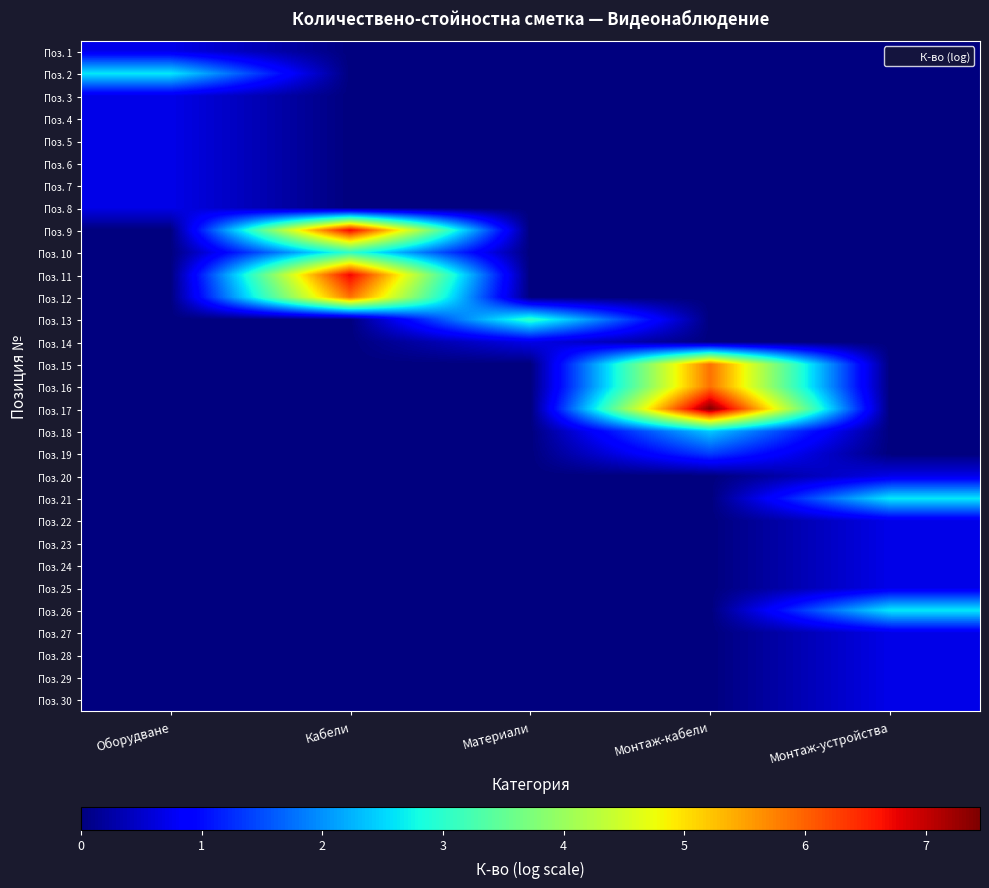

Reading right to left, extract all data points from this chart.

Поз. 1: Монтаж-устройства=0.0	Монтаж-кабели=0.0	Материали=0.0	Кабели=0.0	Оборудване=0.7
Поз. 2: Монтаж-устройства=0.0	Монтаж-кабели=0.0	Материали=0.0	Кабели=0.0	Оборудване=2.6
Поз. 3: Монтаж-устройства=0.0	Монтаж-кабели=0.0	Материали=0.0	Кабели=0.0	Оборудване=0.7
Поз. 4: Монтаж-устройства=0.0	Монтаж-кабели=0.0	Материали=0.0	Кабели=0.0	Оборудване=0.7
Поз. 5: Монтаж-устройства=0.0	Монтаж-кабели=0.0	Материали=0.0	Кабели=0.0	Оборудване=0.7
Поз. 6: Монтаж-устройства=0.0	Монтаж-кабели=0.0	Материали=0.0	Кабели=0.0	Оборудване=0.7
Поз. 7: Монтаж-устройства=0.0	Монтаж-кабели=0.0	Материали=0.0	Кабели=0.0	Оборудване=0.7
Поз. 8: Монтаж-устройства=0.0	Монтаж-кабели=0.0	Материали=0.0	Кабели=0.0	Оборудване=0.7
Поз. 9: Монтаж-устройства=0.0	Монтаж-кабели=0.0	Материали=0.0	Кабели=6.7	Оборудване=0.0
Поз. 10: Монтаж-устройства=0.0	Монтаж-кабели=0.0	Материали=0.0	Кабели=3.0	Оборудване=0.0
Поз. 11: Монтаж-устройства=0.0	Монтаж-кабели=0.0	Материали=0.0	Кабели=6.7	Оборудване=0.0
Поз. 12: Монтаж-устройства=0.0	Монтаж-кабели=0.0	Материали=0.0	Кабели=5.9	Оборудване=0.0
Поз. 13: Монтаж-устройства=0.0	Монтаж-кабели=0.0	Материали=3.0	Кабели=0.0	Оборудване=0.0
Поз. 14: Монтаж-устройства=0.0	Монтаж-кабели=0.0	Материали=0.7	Кабели=0.0	Оборудване=0.0
Поз. 15: Монтаж-устройства=0.0	Монтаж-кабели=5.9	Материали=0.0	Кабели=0.0	Оборудване=0.0
Поз. 16: Монтаж-устройства=0.0	Монтаж-кабели=5.9	Материали=0.0	Кабели=0.0	Оборудване=0.0
Поз. 17: Монтаж-устройства=0.0	Монтаж-кабели=7.5	Материали=0.0	Кабели=0.0	Оборудване=0.0
Поз. 18: Монтаж-устройства=0.0	Монтаж-кабели=2.4	Материали=0.0	Кабели=0.0	Оборудване=0.0
Поз. 19: Монтаж-устройства=0.0	Монтаж-кабели=1.4	Материали=0.0	Кабели=0.0	Оборудване=0.0
Поз. 20: Монтаж-устройства=0.7	Монтаж-кабели=0.0	Материали=0.0	Кабели=0.0	Оборудване=0.0
Поз. 21: Монтаж-устройства=2.6	Монтаж-кабели=0.0	Материали=0.0	Кабели=0.0	Оборудване=0.0
Поз. 22: Монтаж-устройства=0.7	Монтаж-кабели=0.0	Материали=0.0	Кабели=0.0	Оборудване=0.0
Поз. 23: Монтаж-устройства=0.7	Монтаж-кабели=0.0	Материали=0.0	Кабели=0.0	Оборудване=0.0
Поз. 24: Монтаж-устройства=0.7	Монтаж-кабели=0.0	Материали=0.0	Кабели=0.0	Оборудване=0.0
Поз. 25: Монтаж-устройства=0.7	Монтаж-кабели=0.0	Материали=0.0	Кабели=0.0	Оборудване=0.0
Поз. 26: Монтаж-устройства=2.6	Монтаж-кабели=0.0	Материали=0.0	Кабели=0.0	Оборудване=0.0
Поз. 27: Монтаж-устройства=0.7	Монтаж-кабели=0.0	Материали=0.0	Кабели=0.0	Оборудване=0.0
Поз. 28: Монтаж-устройства=0.7	Монтаж-кабели=0.0	Материали=0.0	Кабели=0.0	Оборудване=0.0
Поз. 29: Монтаж-устройства=0.7	Монтаж-кабели=0.0	Материали=0.0	Кабели=0.0	Оборудване=0.0
Поз. 30: Монтаж-устройства=0.7	Монтаж-кабели=0.0	Материали=0.0	Кабели=0.0	Оборудване=0.0